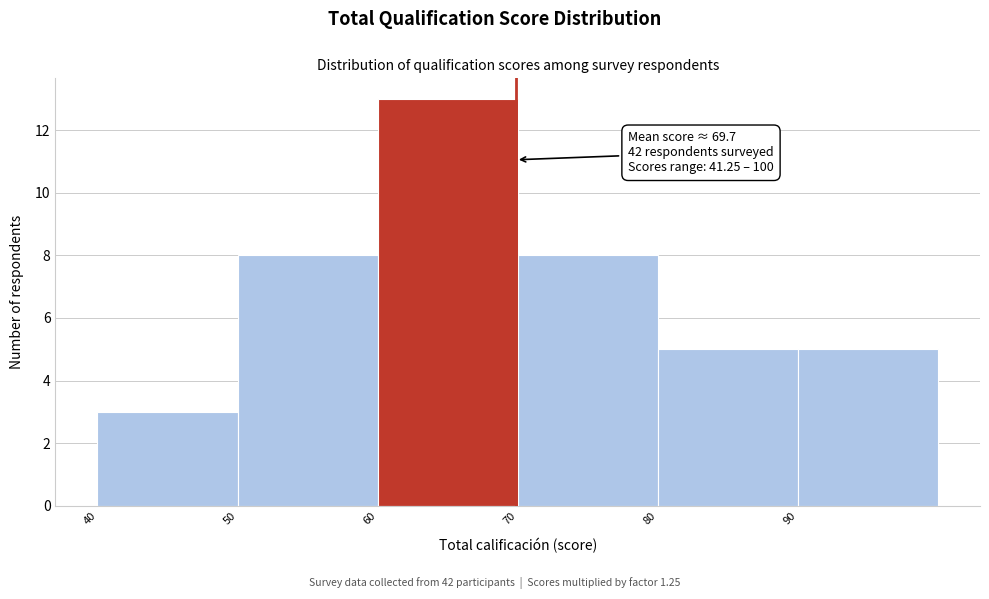

Which range on the x-axis has the tallest bar?

60 to 70